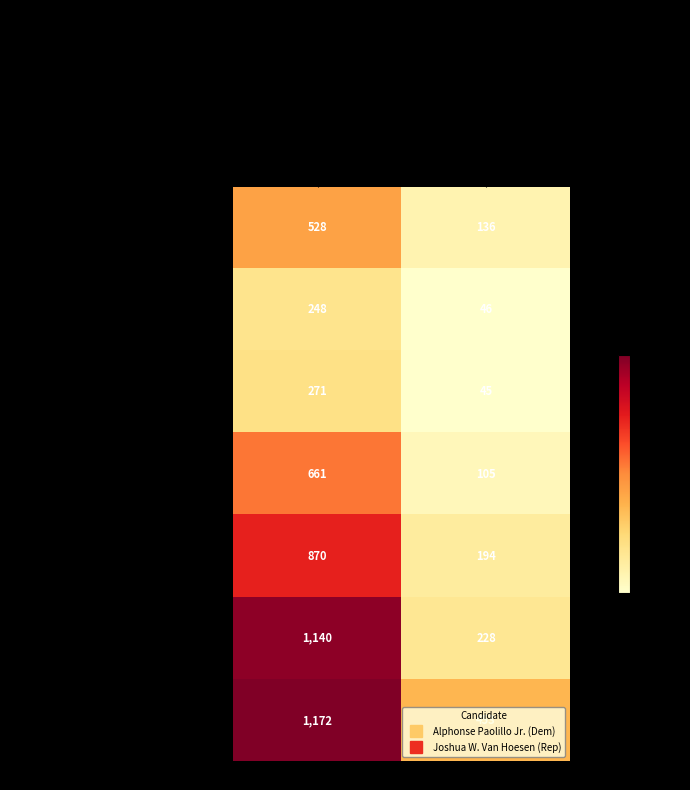

What is the spread (max minus min) of values at Joshua W. Van Hoesen (Rep)?

408